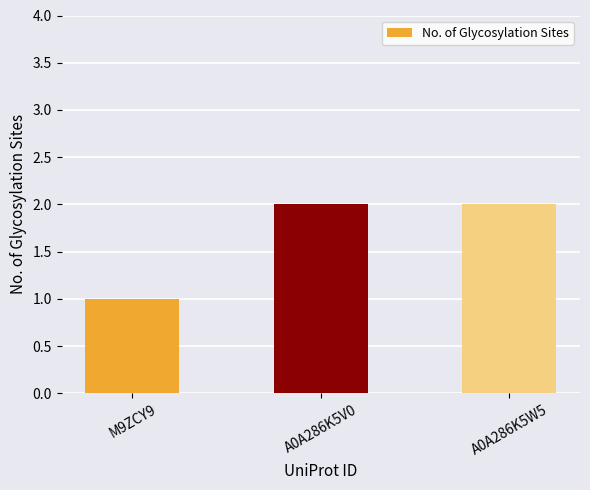

How many data points are less than 2?

1